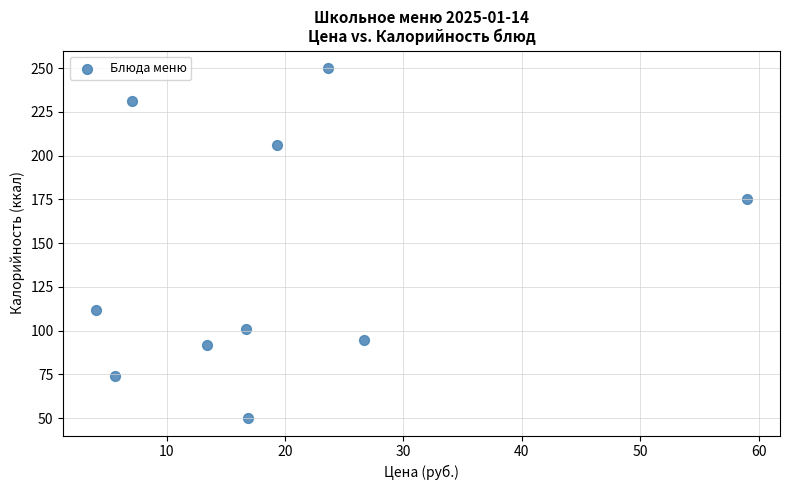

What is the range of Y values (max minus min)?

200.0